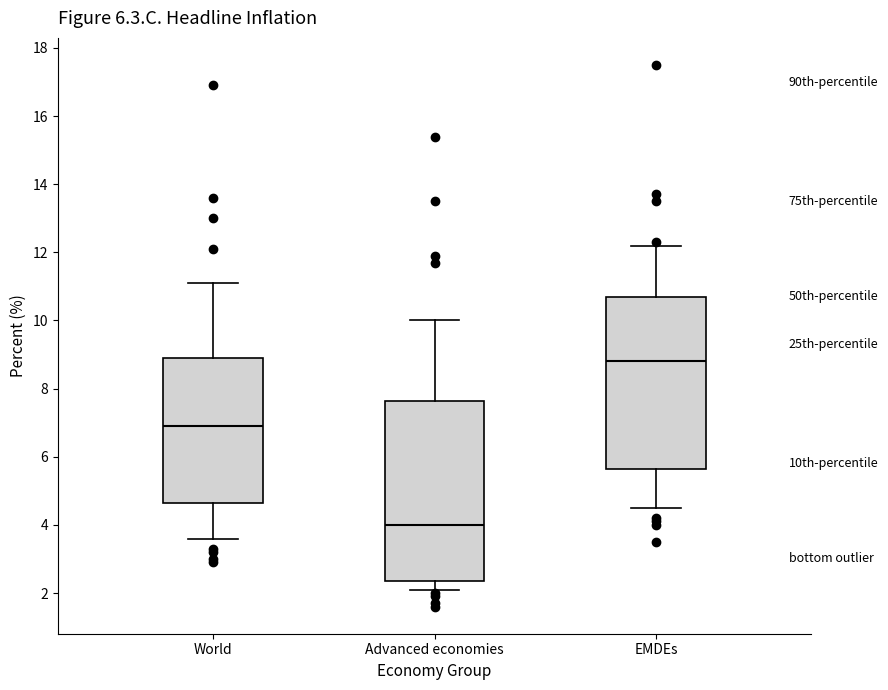

Where is the lower edge of the box for World on the y-axis? The values are not printed on the chart, so give them approximately, as read against the axis.

4.6